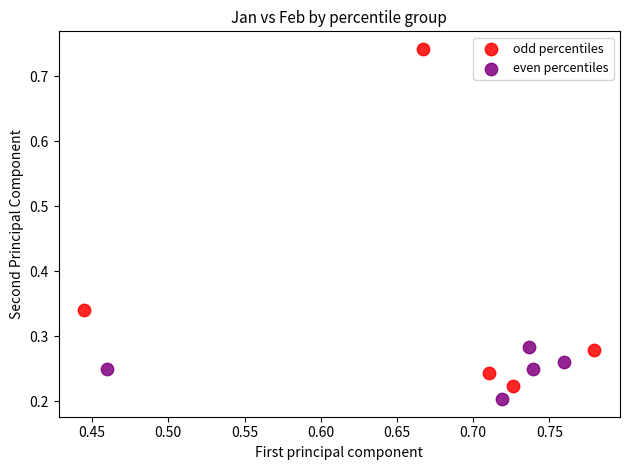

Which series contains the highest Y value?

odd percentiles